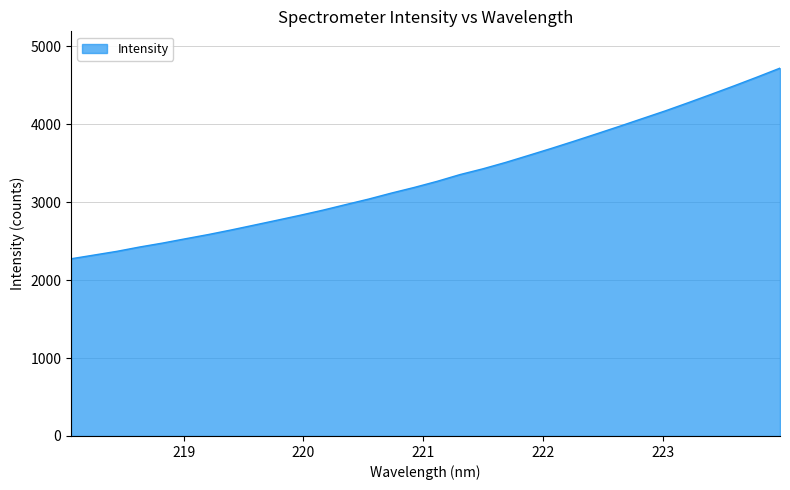

What is the difference between the maximum and minimum values?

2445.9